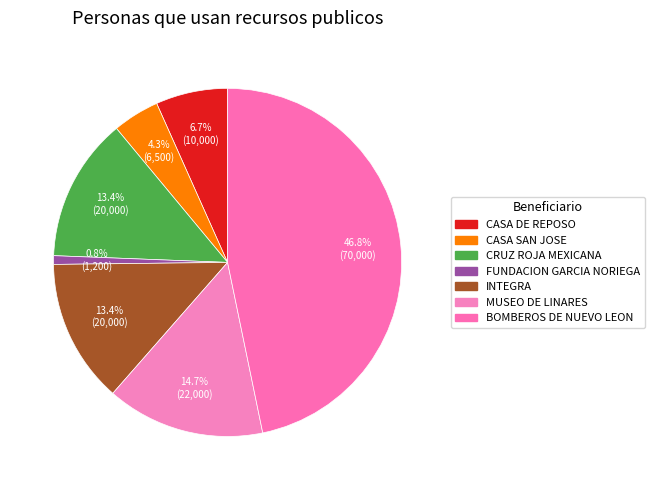

Is there any slice that represents more than half of the pie?

No